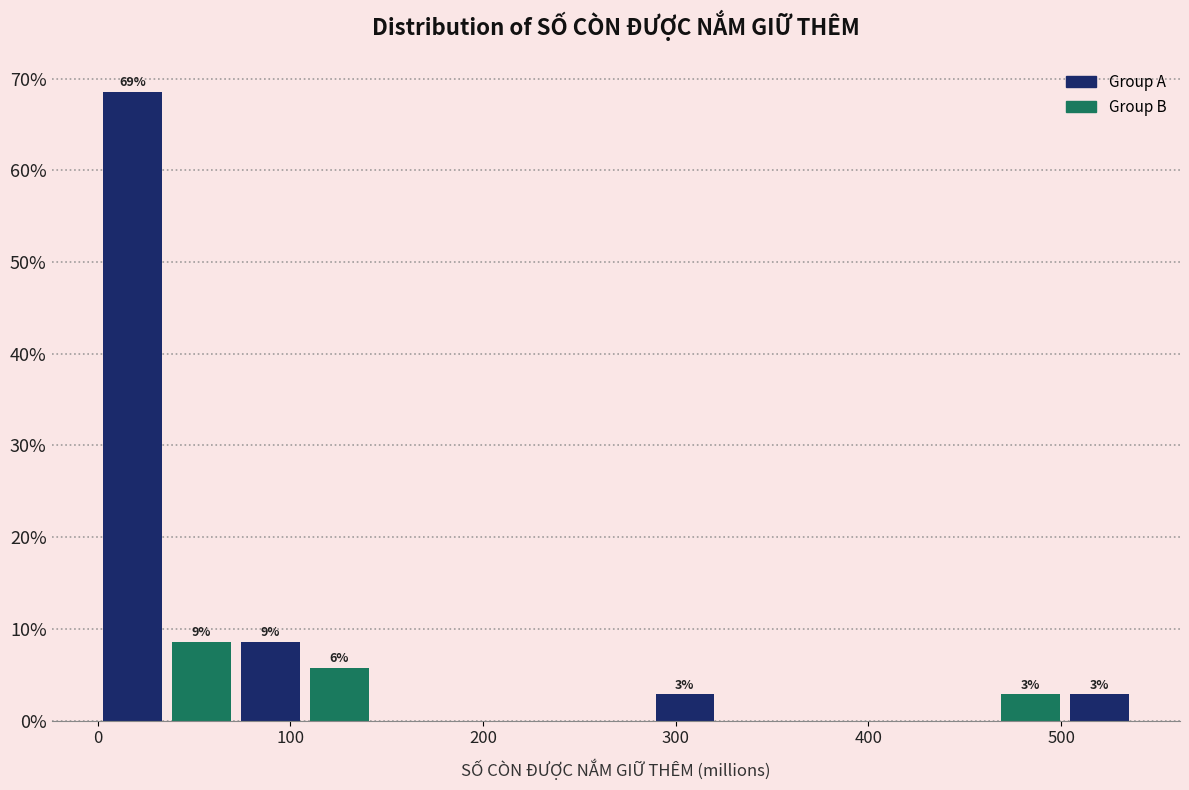

Around what value on the x-axis is the tallest bar? Give the approximate position of its centre, as read against the axis.

20